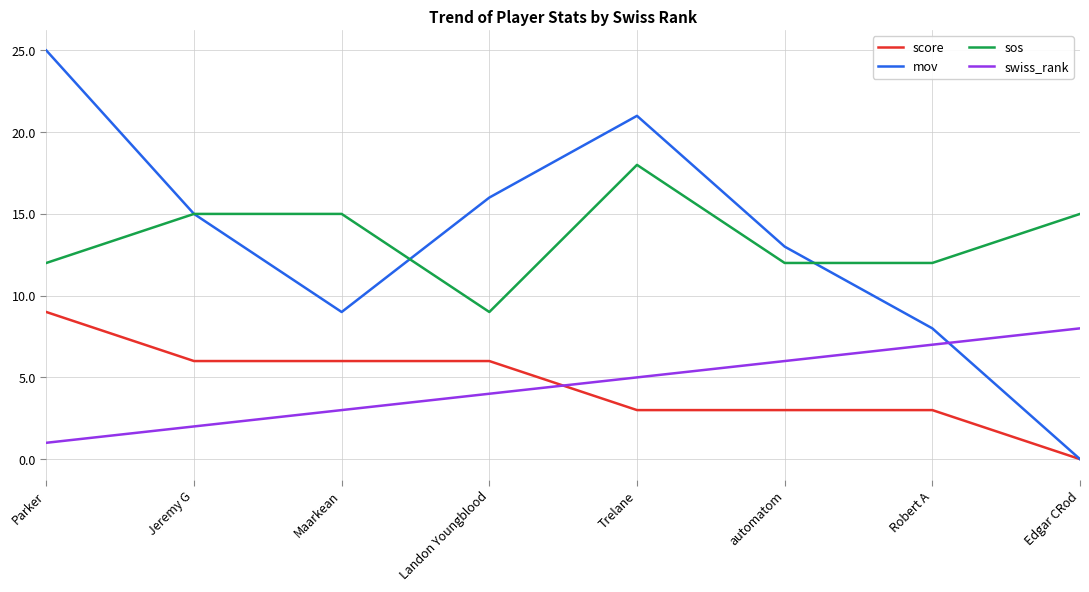

How many score values are between 3 and 6?

6